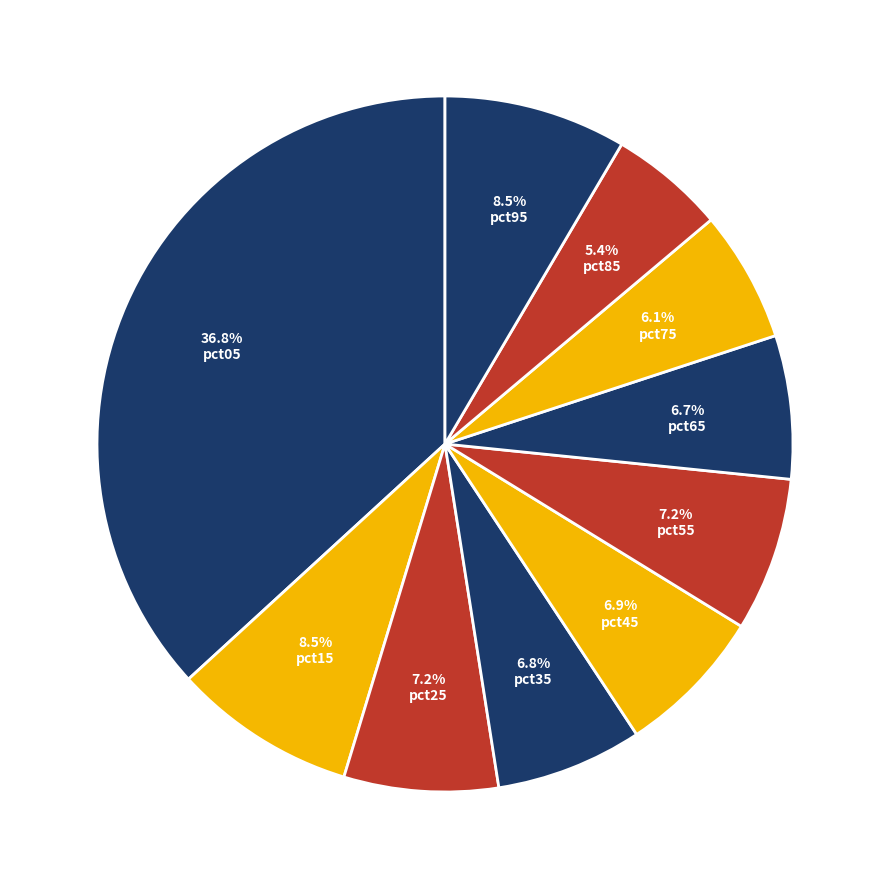

Count the number of slices in the pie.

10